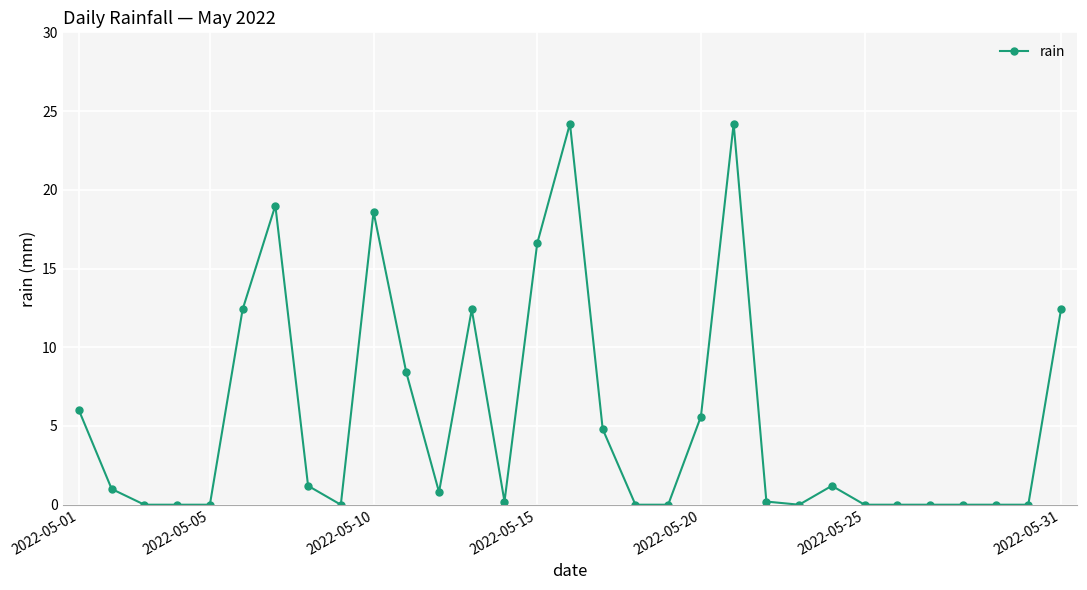

What is the difference between the second highest and minimum values?

24.2